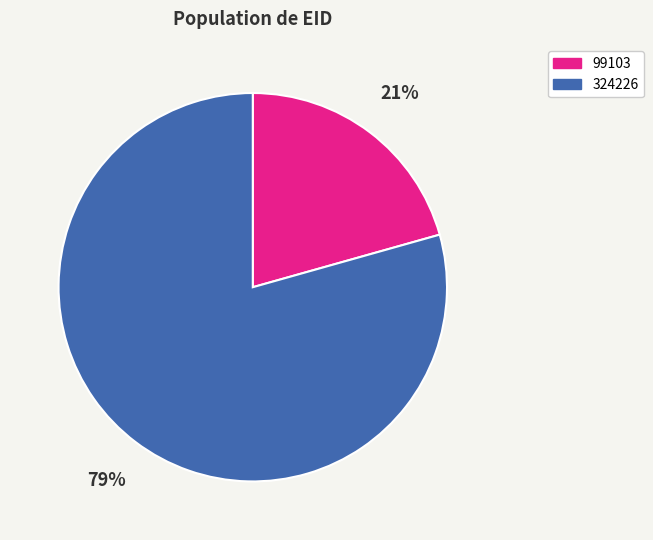

To the nearest percent, what is the combined percentage of 324226 and 99103?

100%